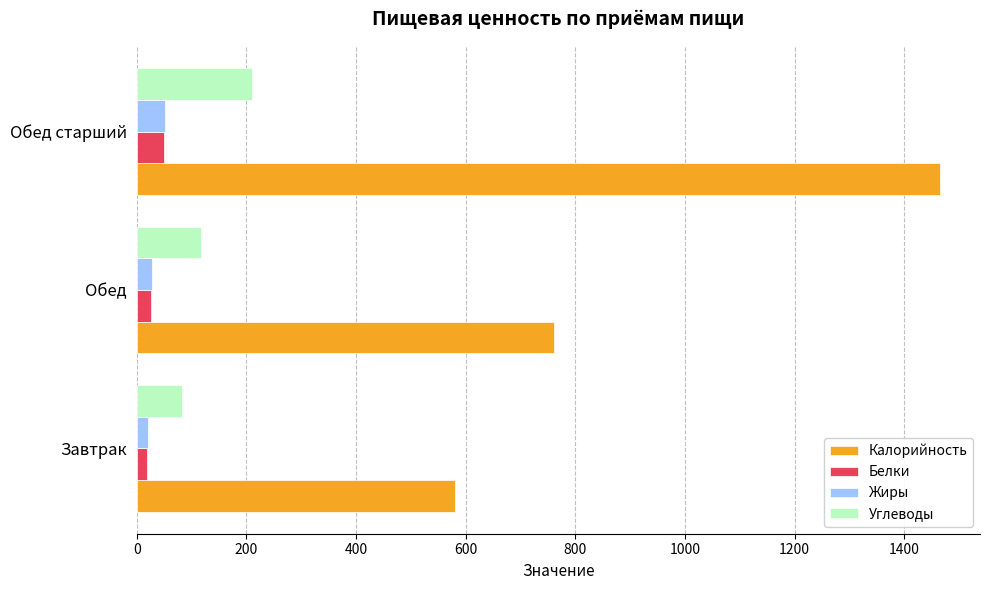

What is the difference between the maximum and minimum values in the Углеводы series?

128.9